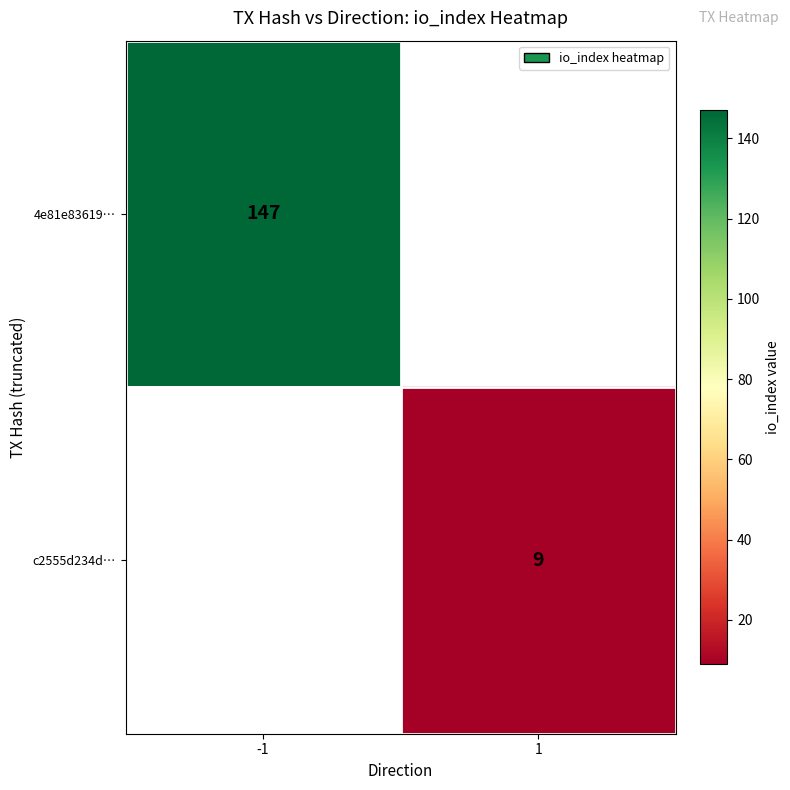

The c2555d234d… series shows 14 at 1. True or false?

False